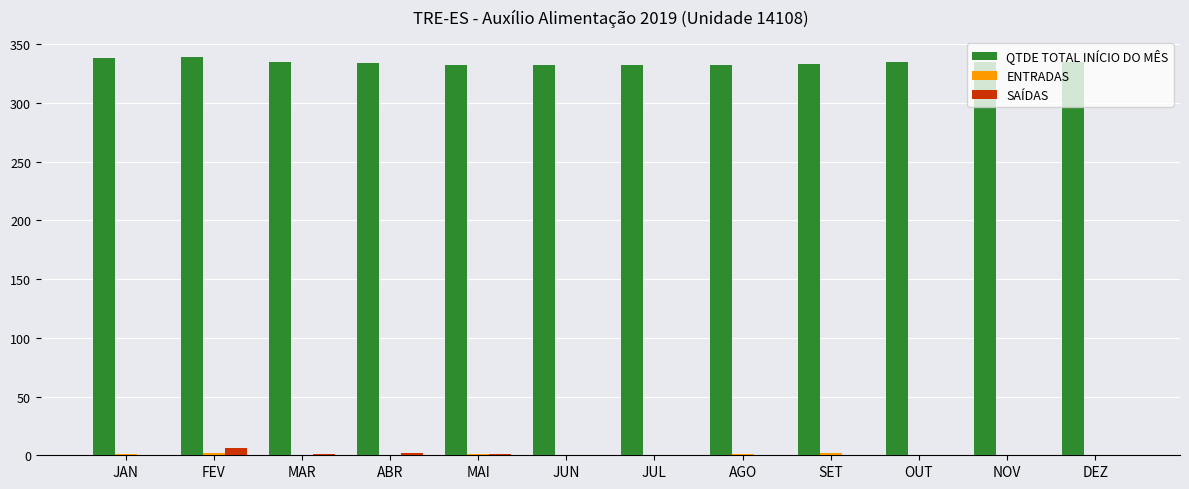

What is the maximum value shown in the chart?

339